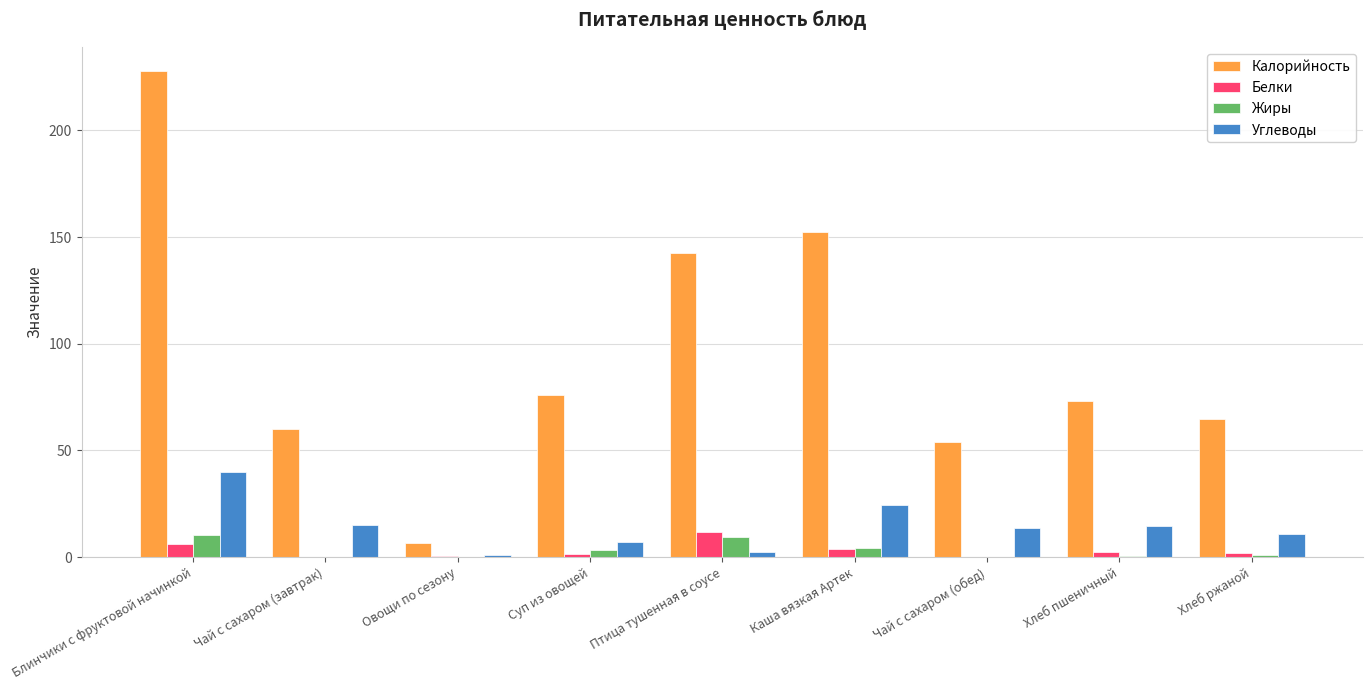

What is the average value of the Жиры series?

3.2